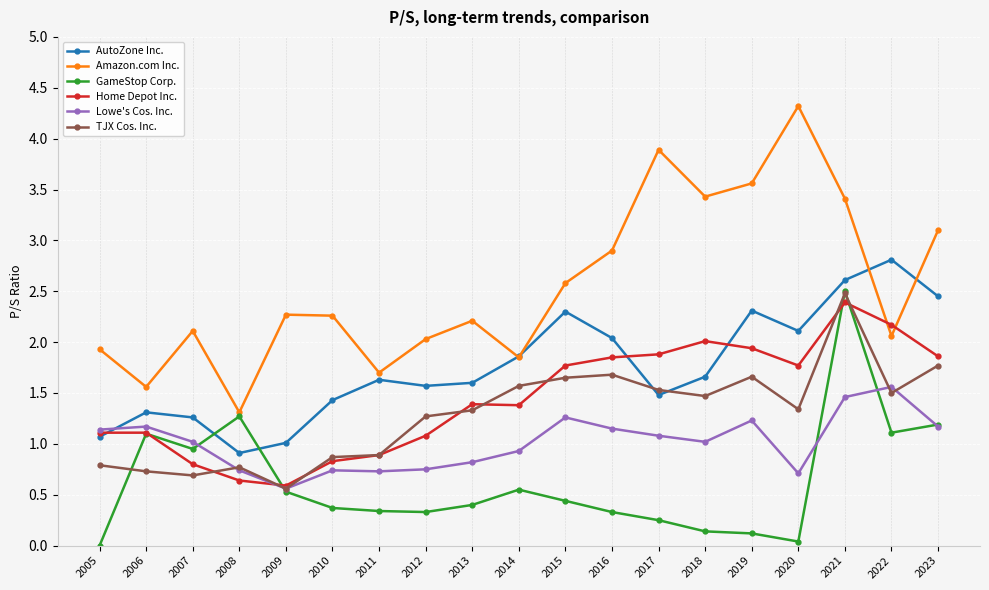

What is the minimum value for Lowe's Cos. Inc.?

0.6